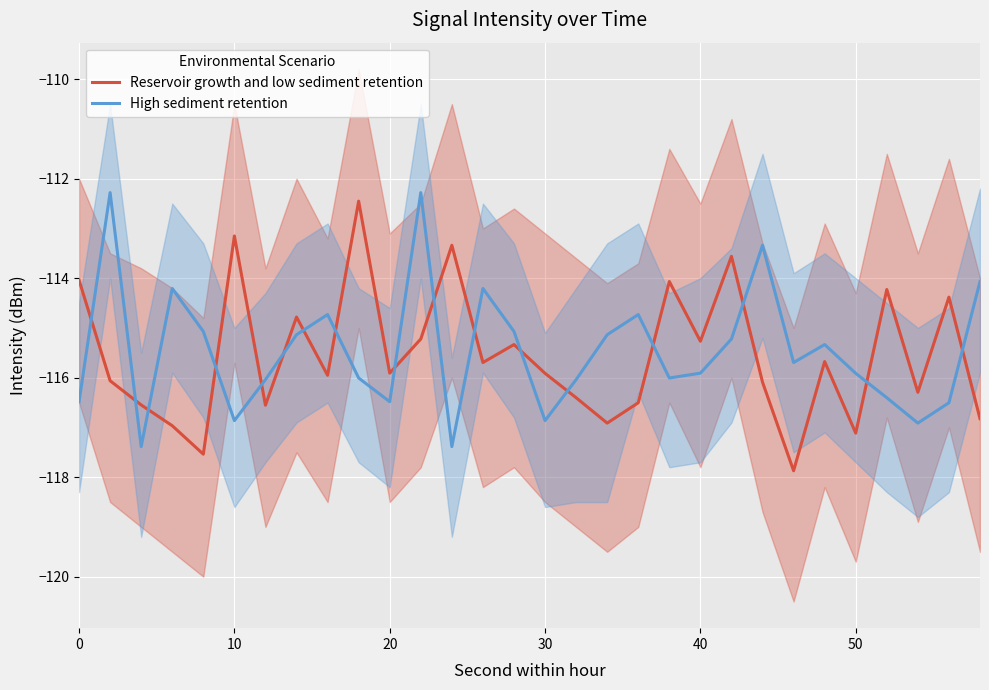

Which series has the largest total across all categories?

High sediment retention